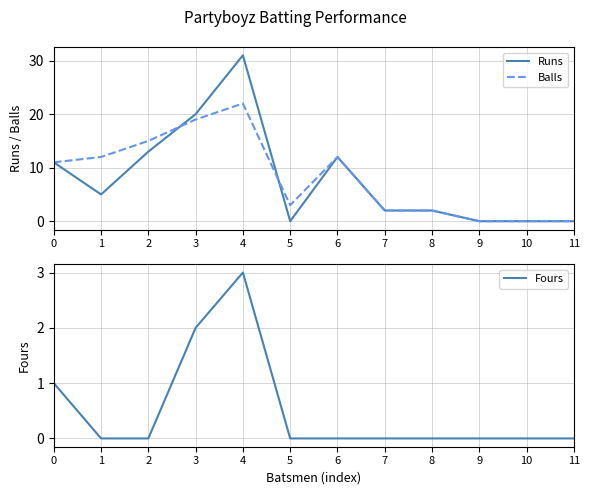

Count the number of categories in the chart.

12